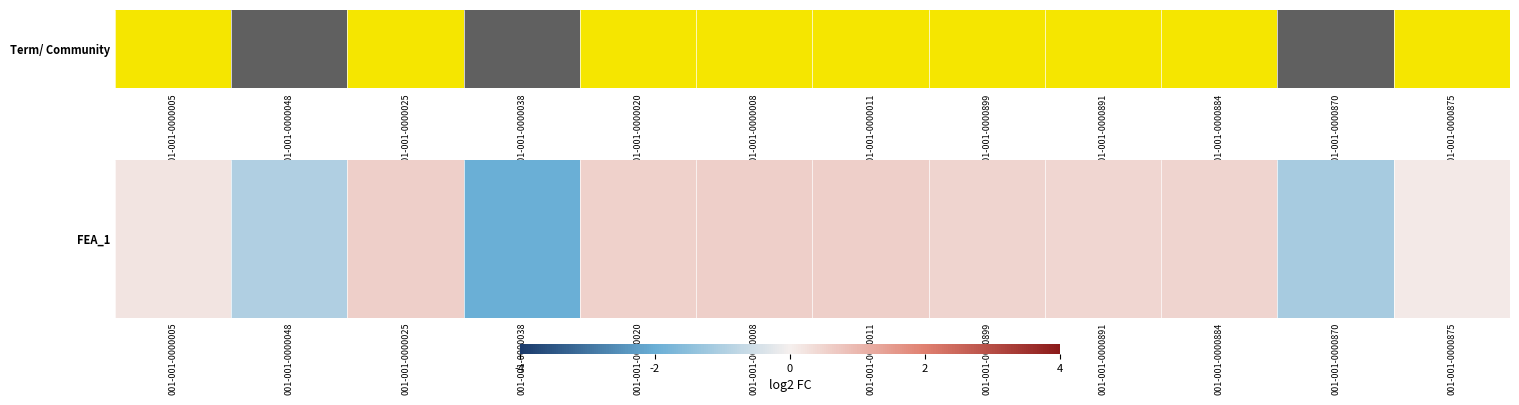

Reading left to right, what are all the values shown in this chart?

0.2	-1.0	0.6	-2.0	0.6	0.6	0.6	0.5	0.4	0.5	-1.1	0.1